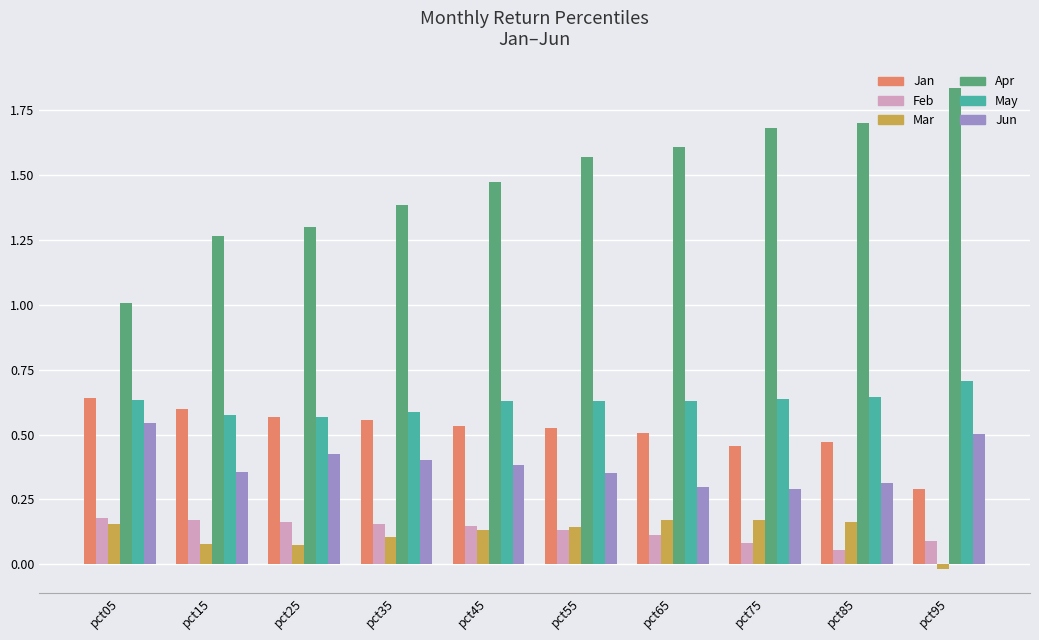

Rank the series at pct75 from highest to lowest value.

Apr, May, Jan, Jun, Mar, Feb